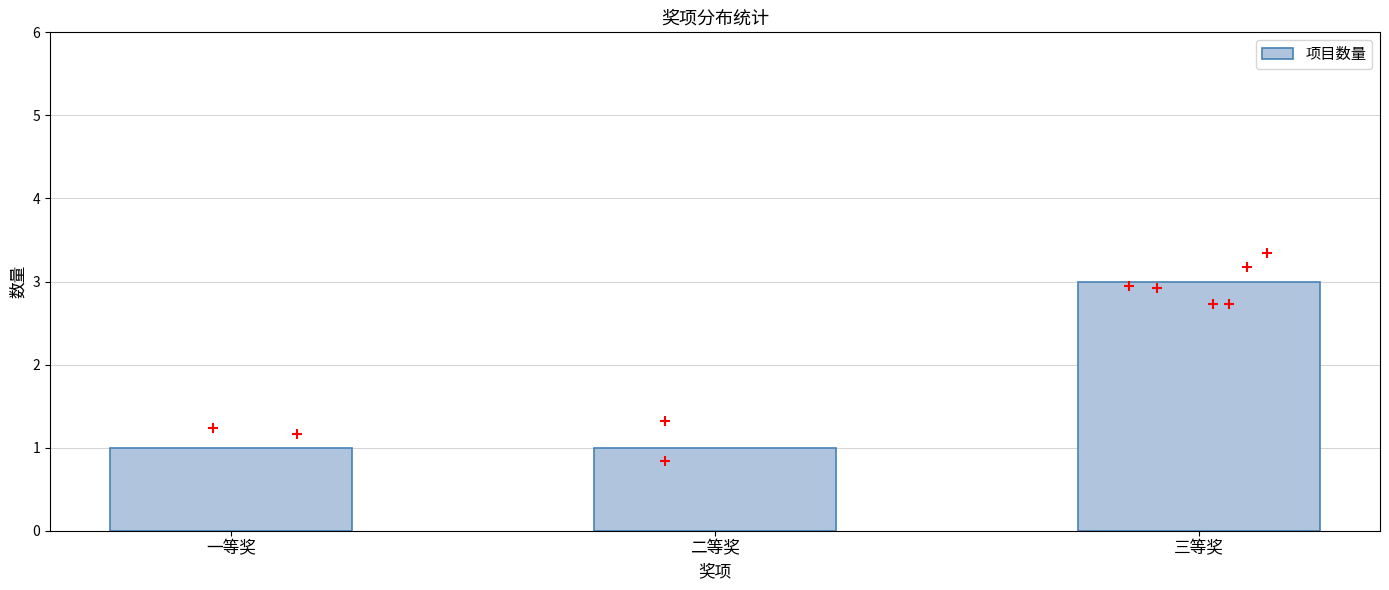

What is the change in value from 一等奖 to 三等奖?

+2